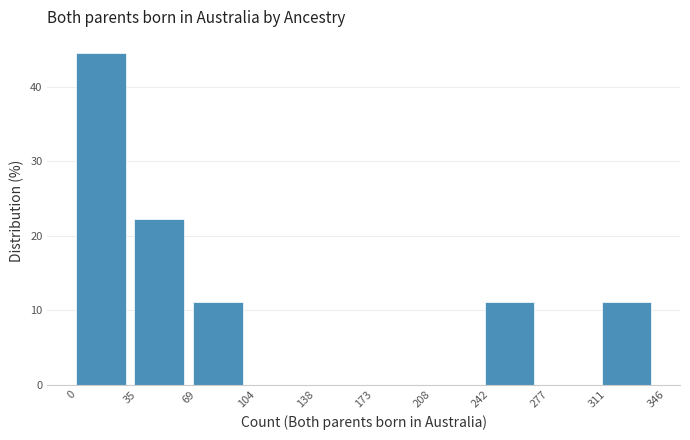

Which range on the x-axis has the tallest bar?

0 to 35